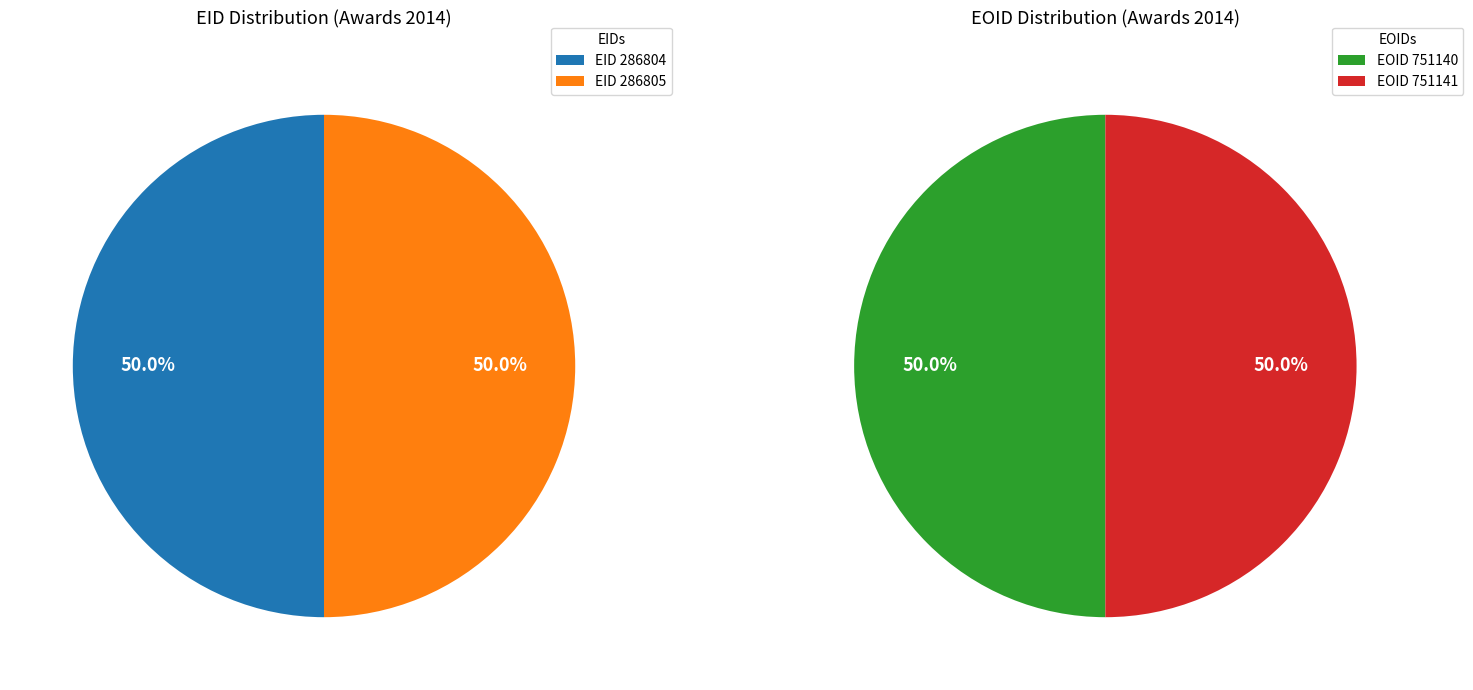

Combined, do 286804 and 286805 account for over 50%?

Yes